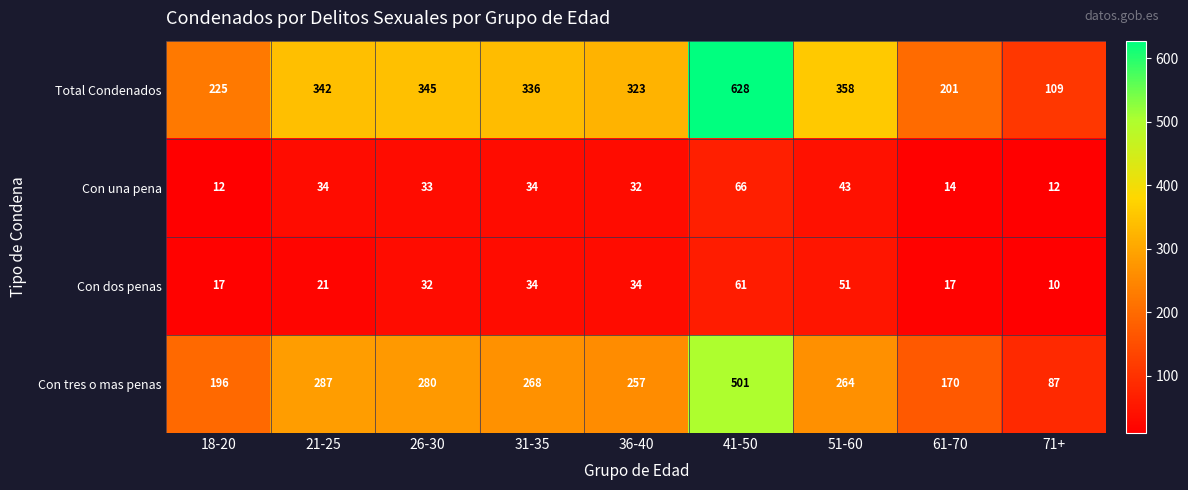

At which category is the sum across all series the highest?

41-50